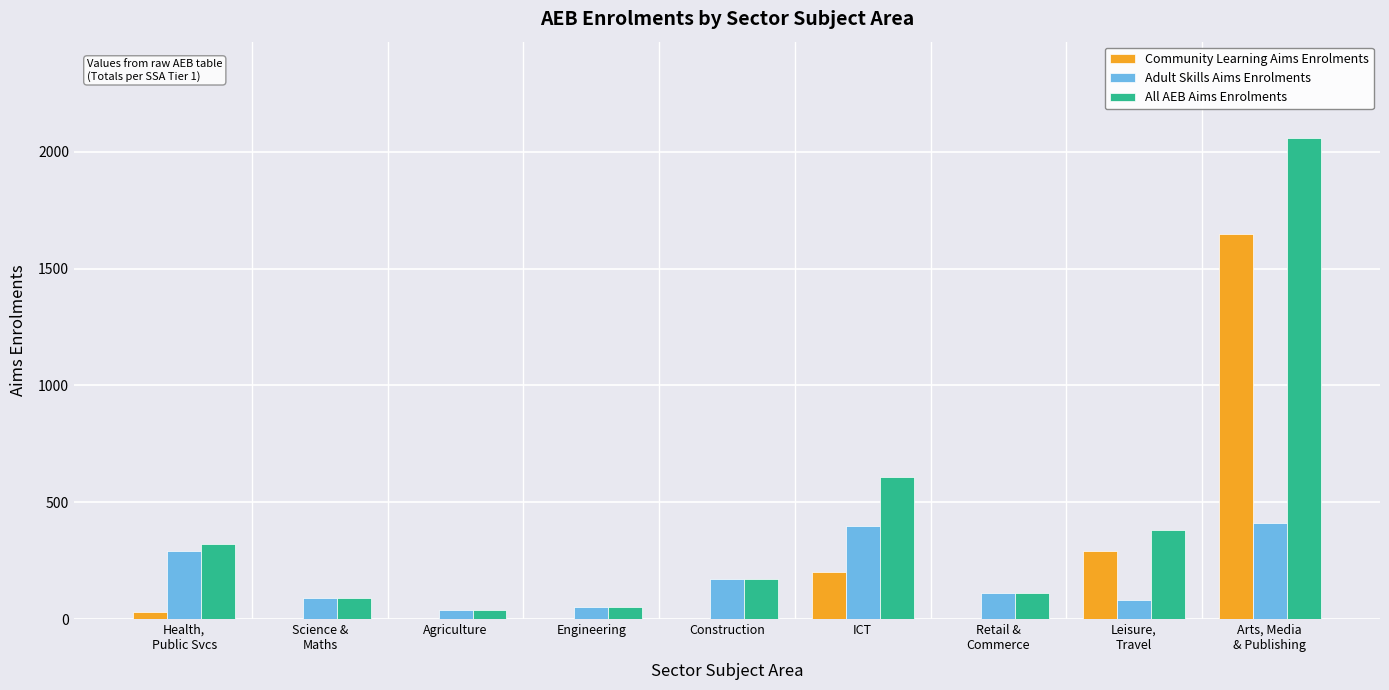

At which label does Community Learning Aims Enrolments reach its peak?

Arts, Media
& Publishing